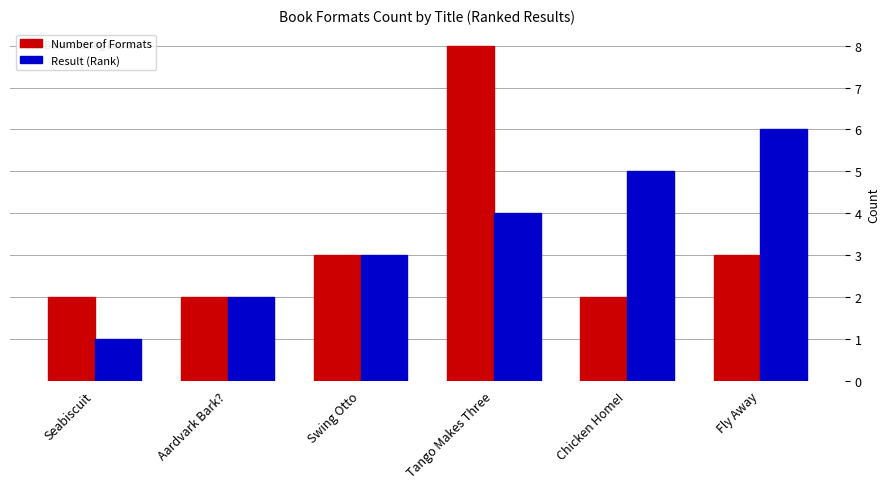

The value of Number of Formats at Seabiscuit is 2. True or false?

True